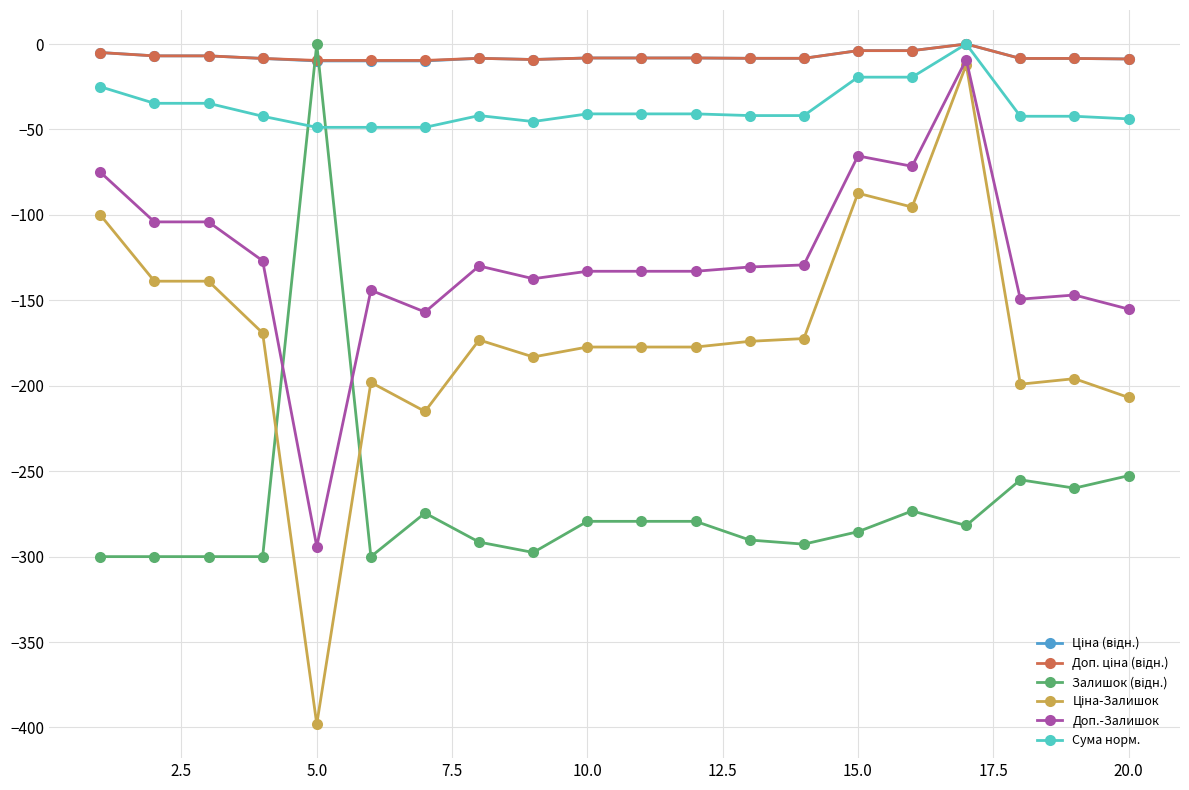

What is the maximum value for Доп.-Залишок?

-9.1